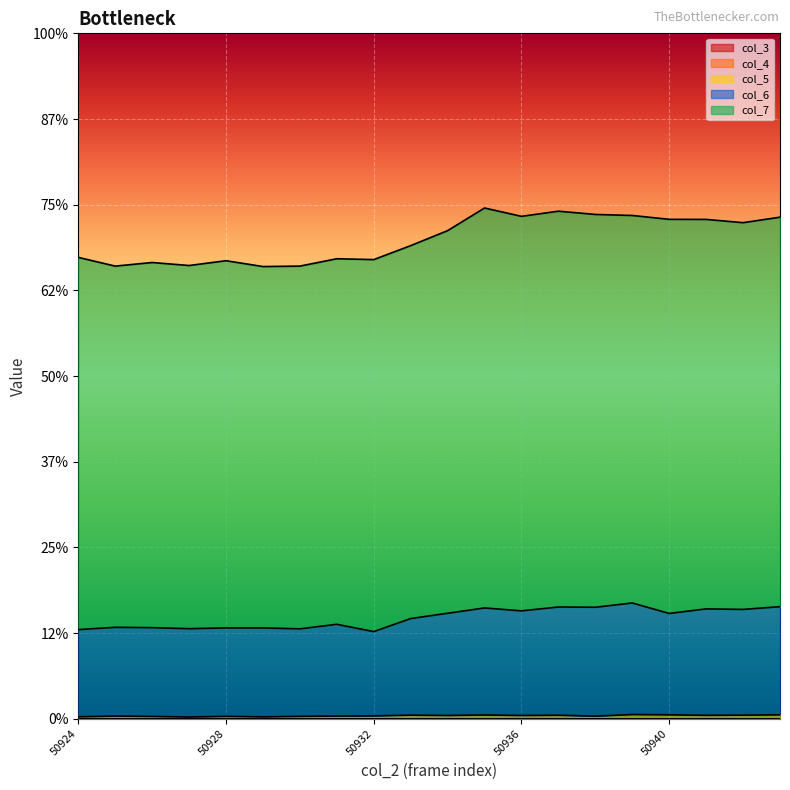

Reading left to right, list all the values displayed in this chart.

col_5: 50924=23	50925=31	50926=27	50927=20	50928=28	50929=22	50930=28	50931=31	50932=33	50933=42	50934=38	50935=44	50936=38	50937=41	50938=30	50939=49	50940=46	50941=40	50942=42	50943=46
col_6: 50924=1040	50925=1067	50926=1063	50927=1051	50928=1060	50929=1060	50930=1049	50931=1102	50932=1017	50933=1169	50934=1231	50935=1293	50936=1259	50937=1304	50938=1301	50939=1351	50940=1229	50941=1282	50942=1276	50943=1308
col_7: 50924=5385	50925=5283	50926=5325	50927=5290	50928=5346	50929=5278	50930=5283	50931=5369	50932=5359	50933=5522	50934=5697	50935=5961	50936=5864	50937=5924	50938=5886	50939=5874	50940=5829	50941=5828	50942=5790	50943=5854